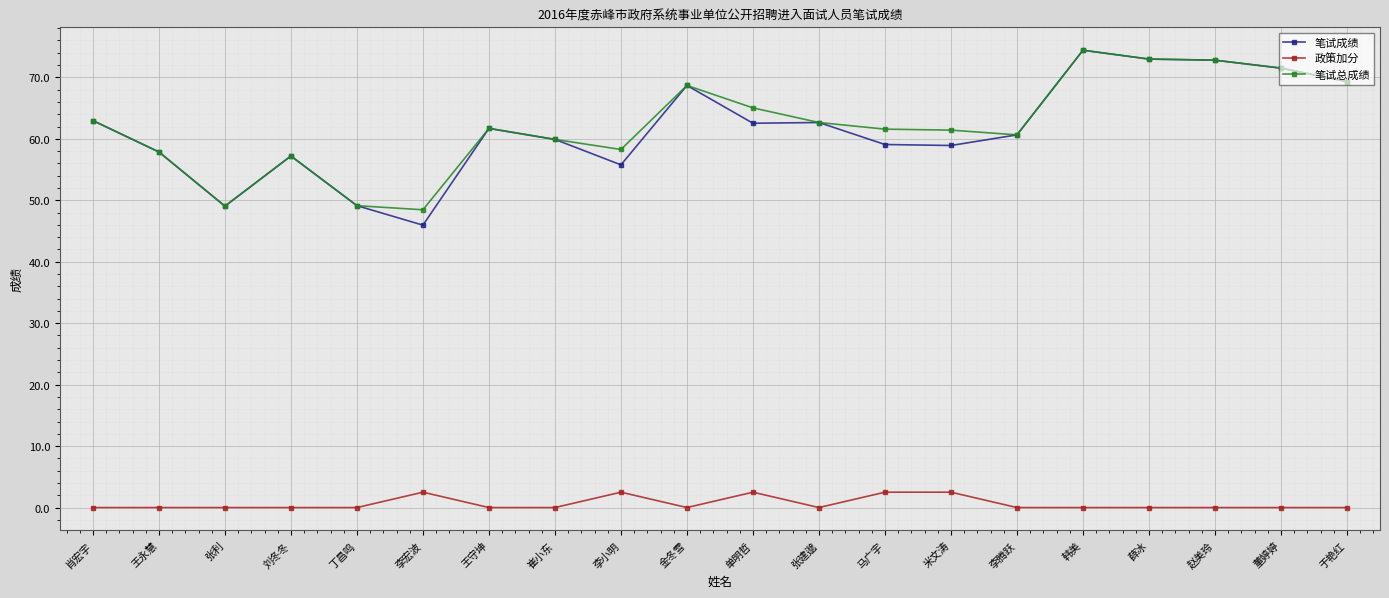

True or false: 政策加分 and 笔试总成绩 intersect in this chart.

False